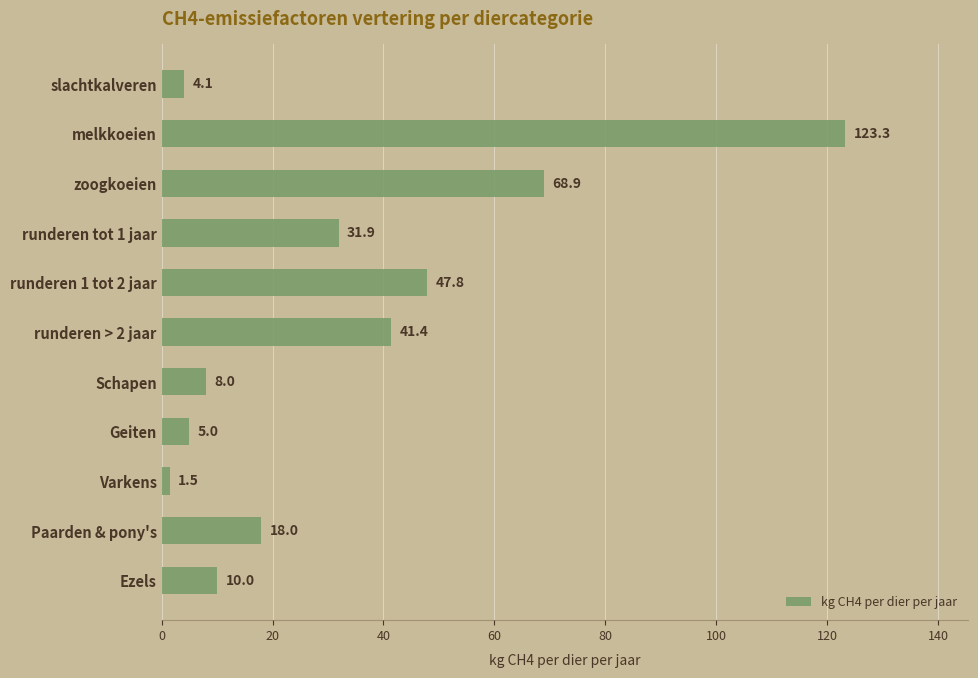

The value at runderen 1 tot 2 jaar is 47.8. True or false?

True